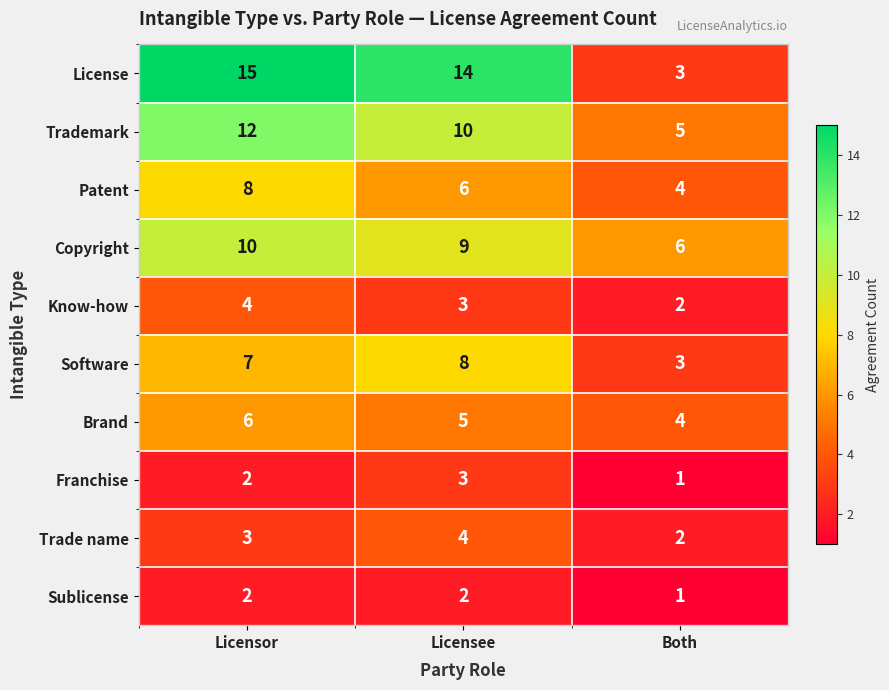

Is it true that Brand equals 3 at Licensee?

False